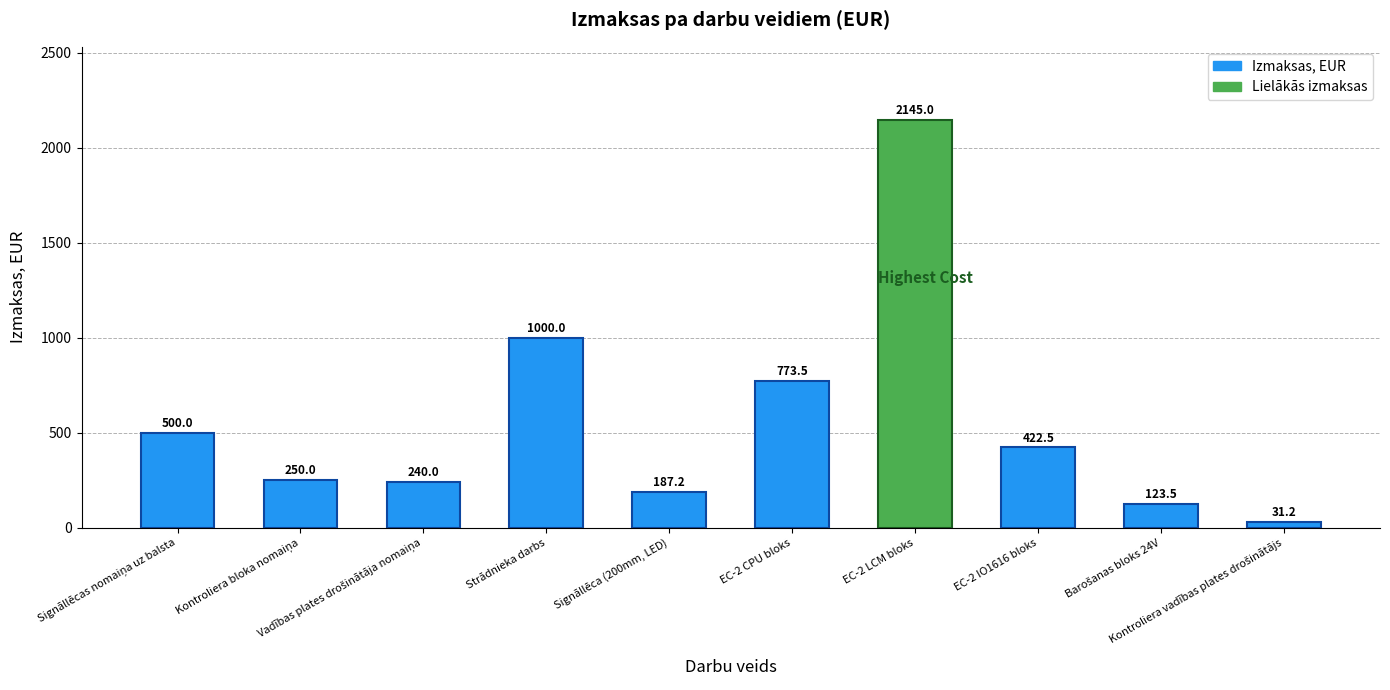

What is the sum of all values?

5672.9